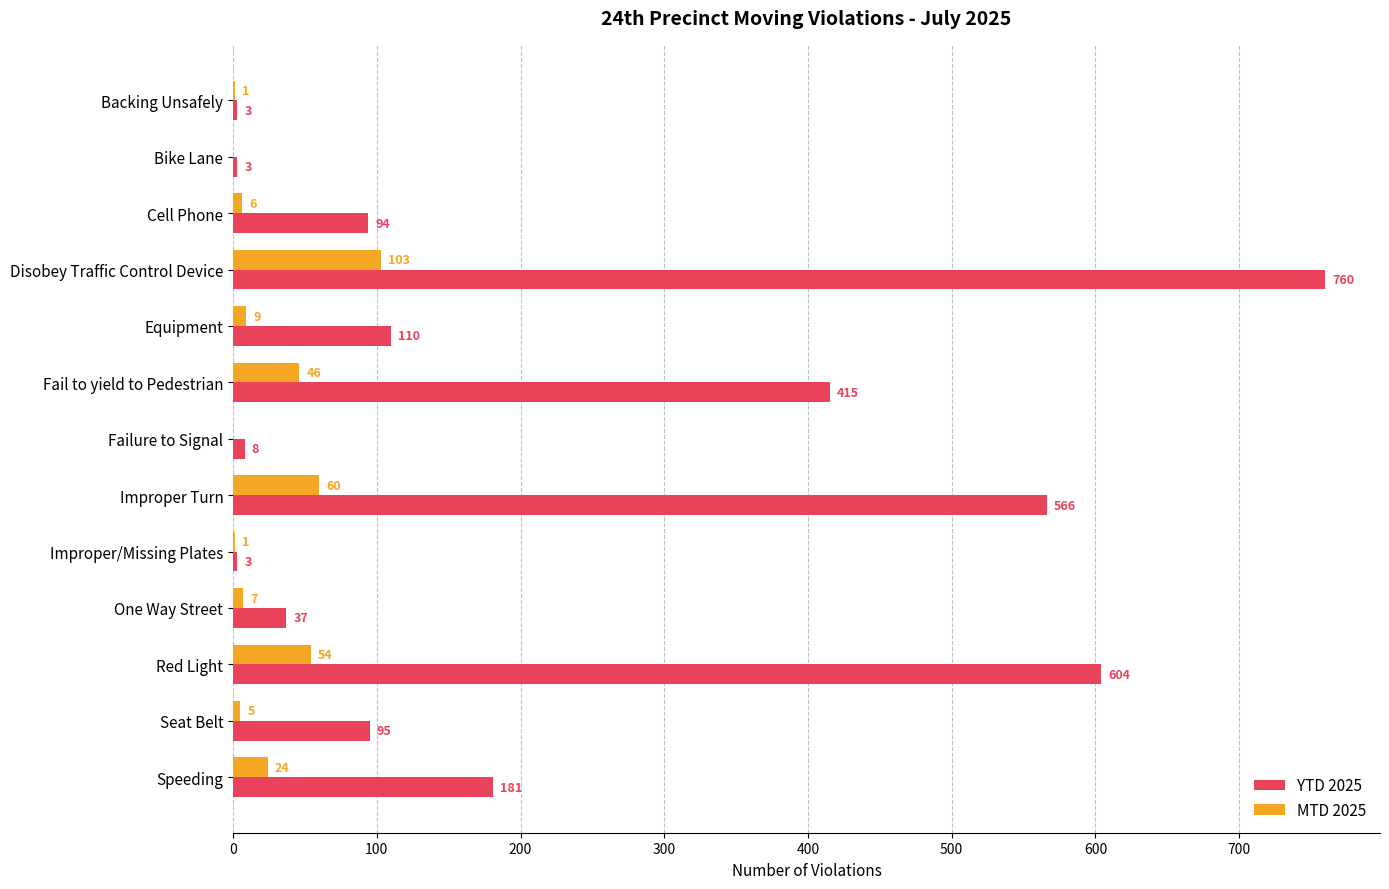

The YTD 2025 series shows 604 at Red Light. True or false?

True